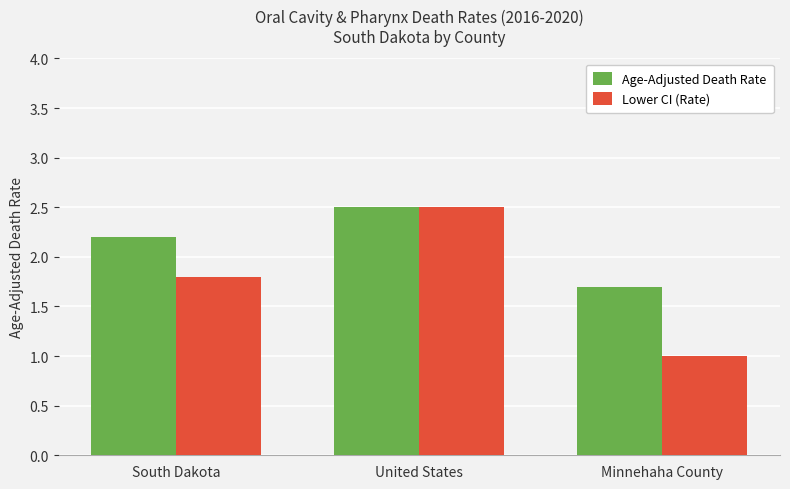

The Age-Adjusted Death Rate series shows 0.7 at United States. True or false?

False